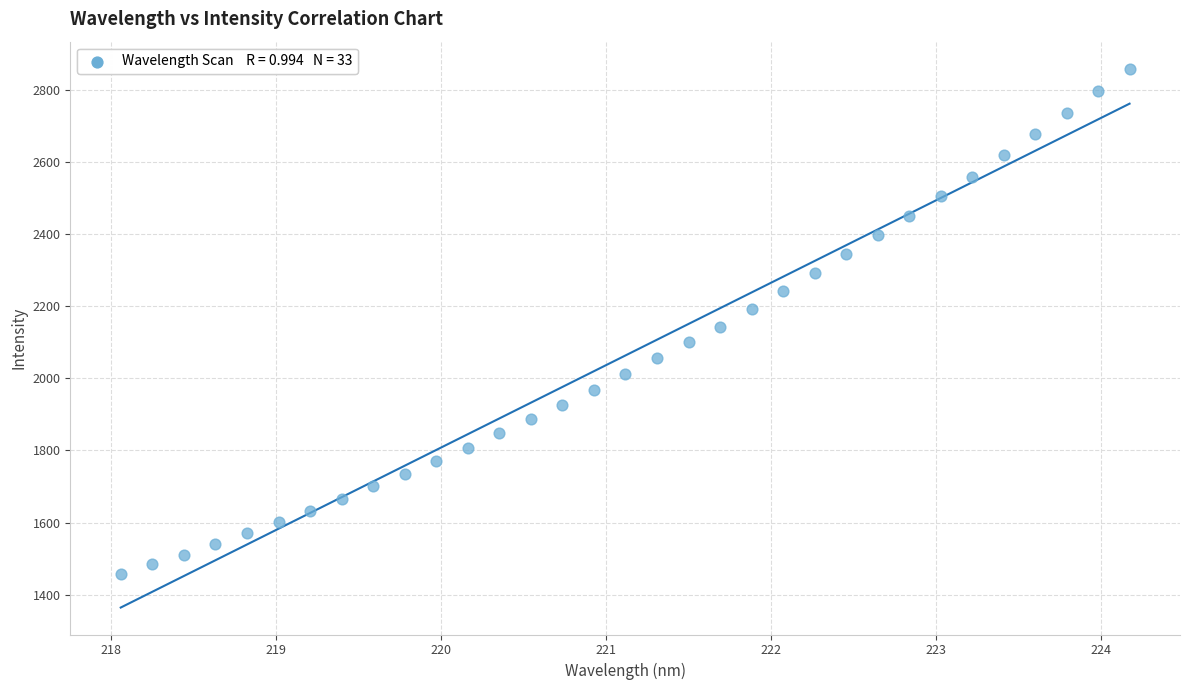

What is the range of X values (max minus min)?

6.1